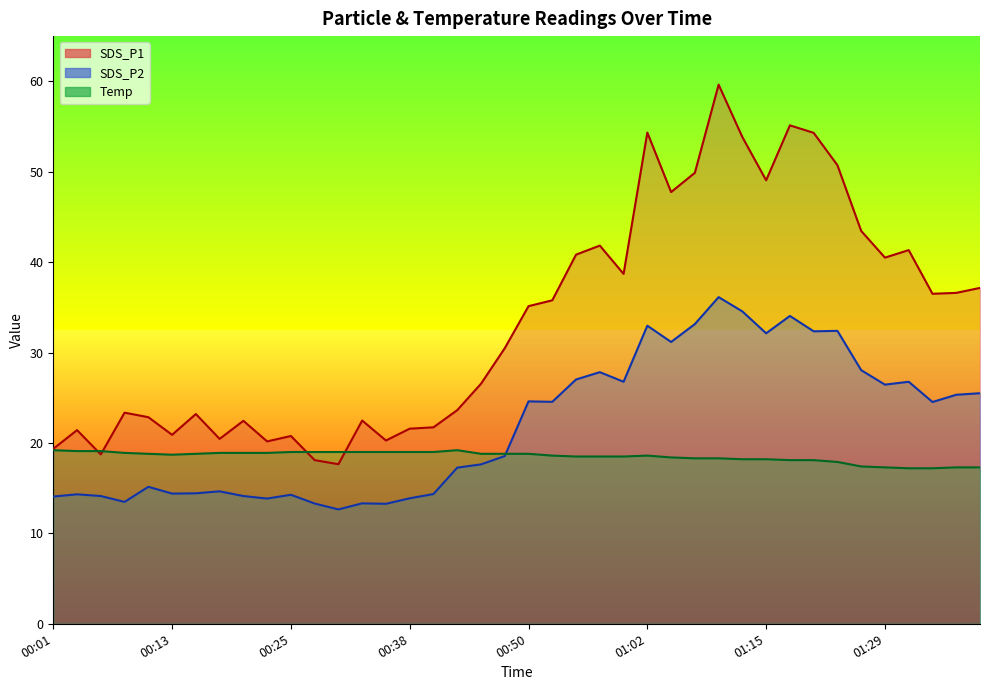

List the series in order of their peak value, lowest first.

Temp, SDS_P2, SDS_P1